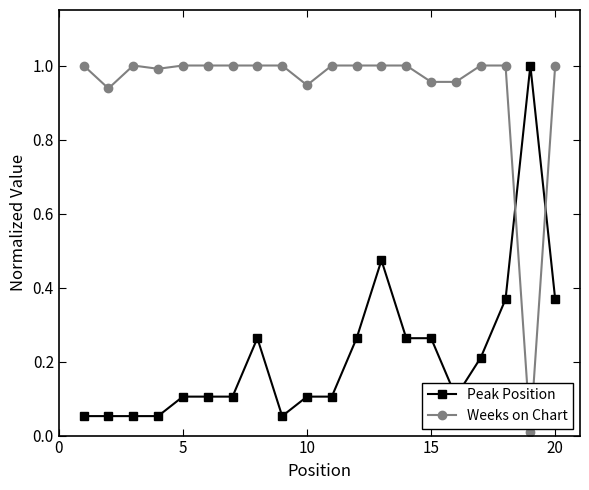

True or false: Weeks on Chart and Peak Position cross at least once.

True